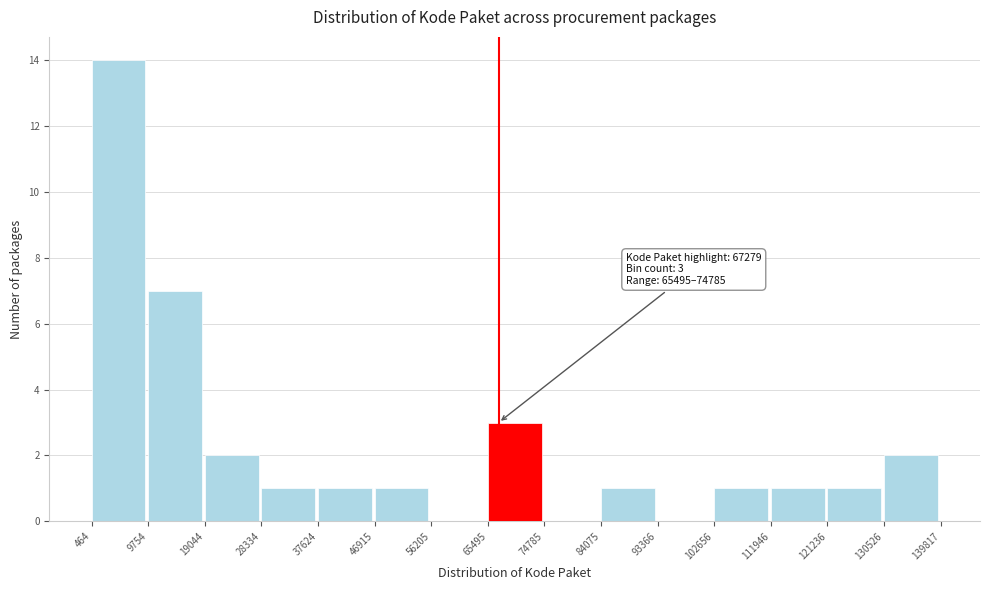

Which range on the x-axis has the tallest bar?

464 to 9754